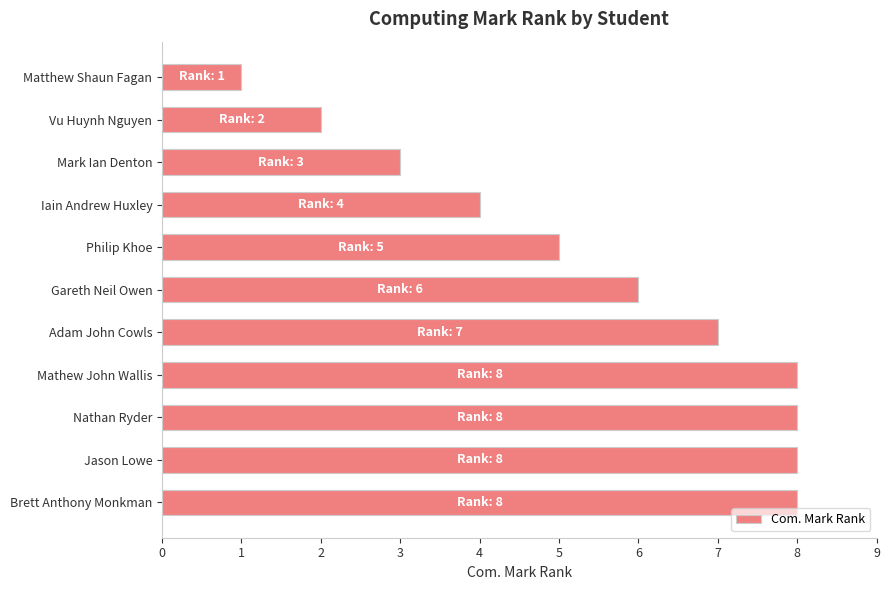

What value does the data have at Iain Andrew Huxley?

4